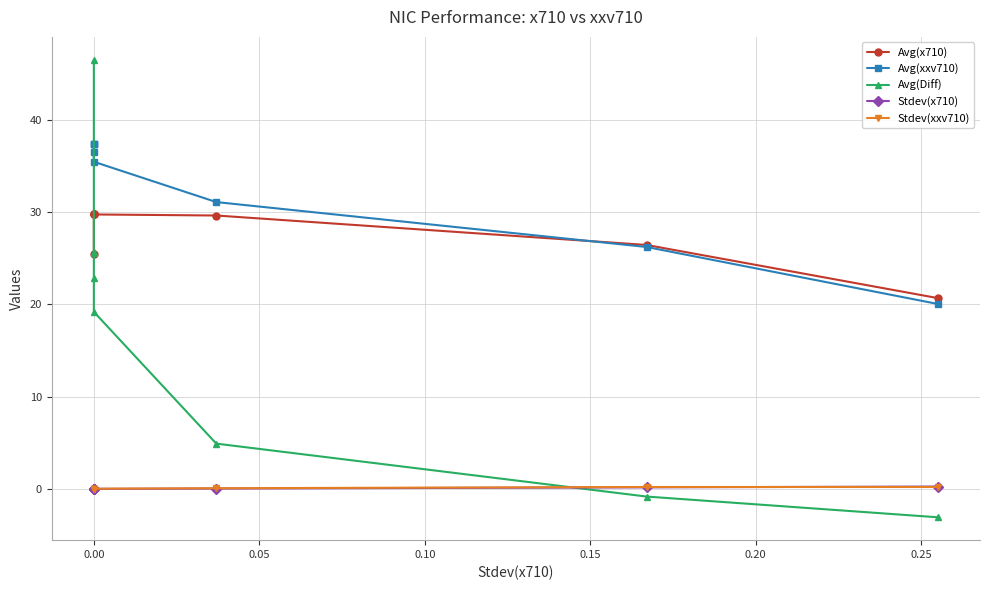

How many values in the Avg(Diff) series are below 22?

4